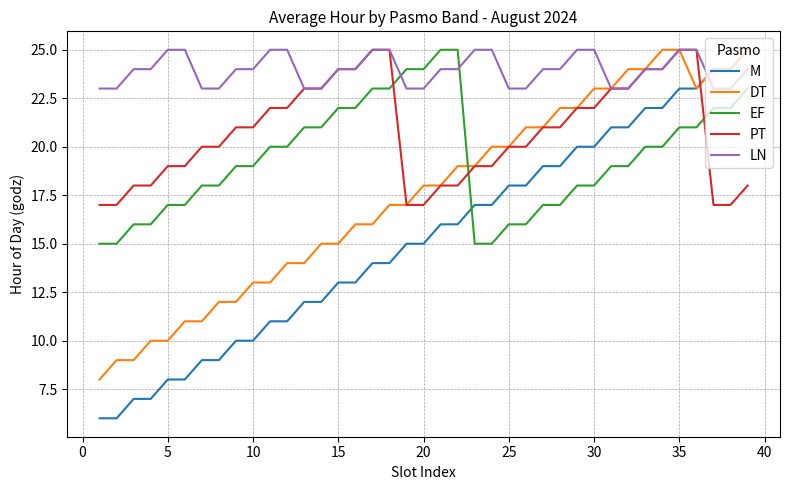

After their last crossing, which series has the higher values: DT or EF?

DT